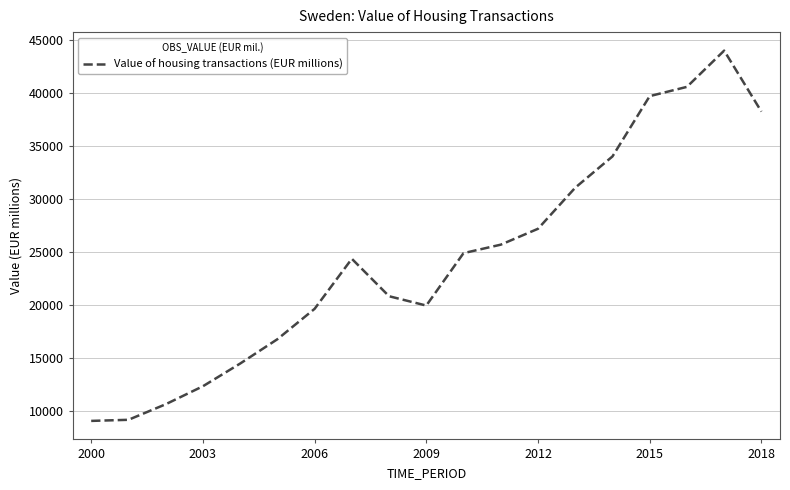

What is the difference between the maximum and minimum values?

34964.3